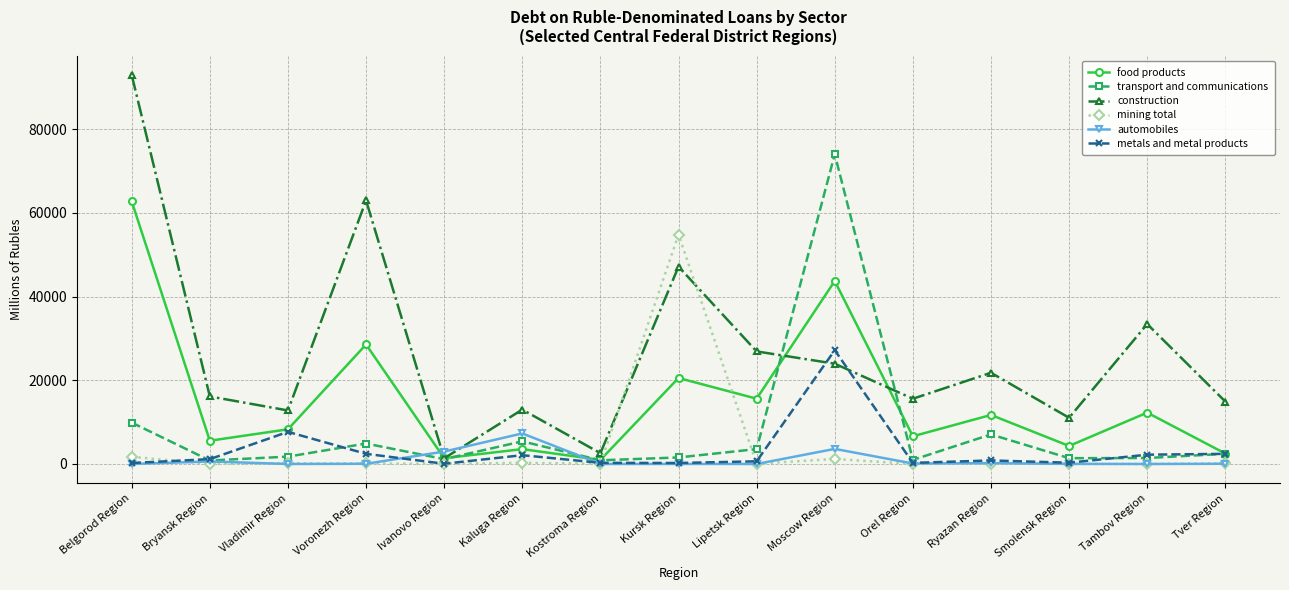

How many lines are shown in the chart?

6